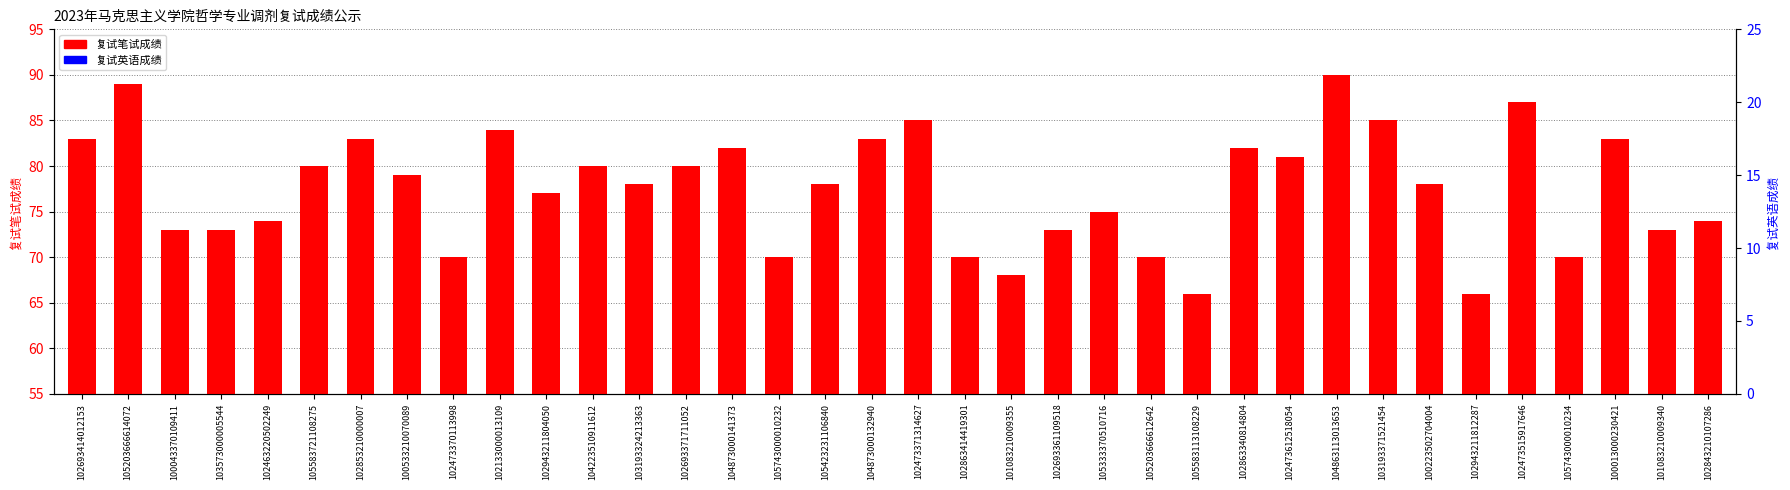

What is the spread (max minus min) of values at 102853210000007?

65.4